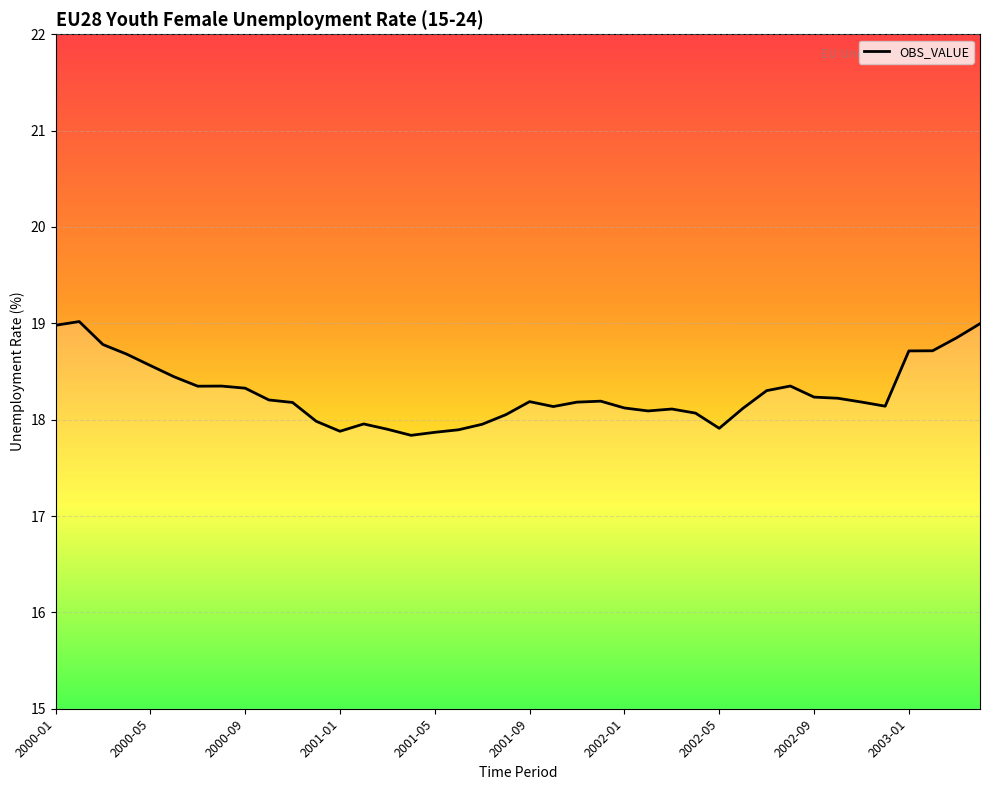

What is the smallest value displayed?

17.8